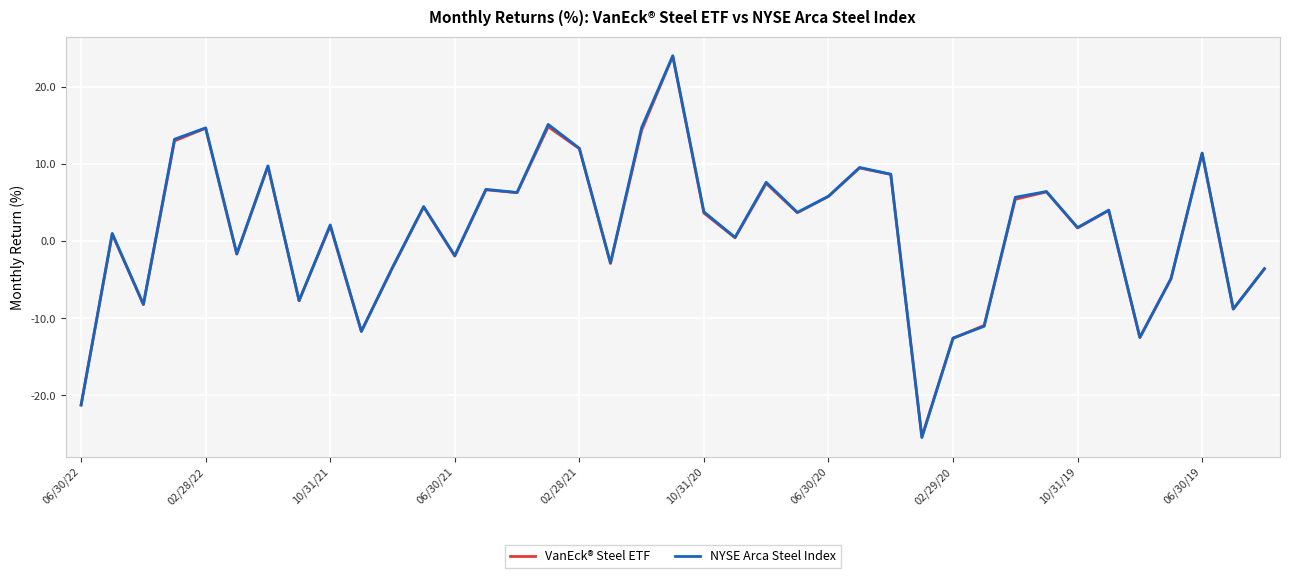

What is the smallest value displayed?

-25.5